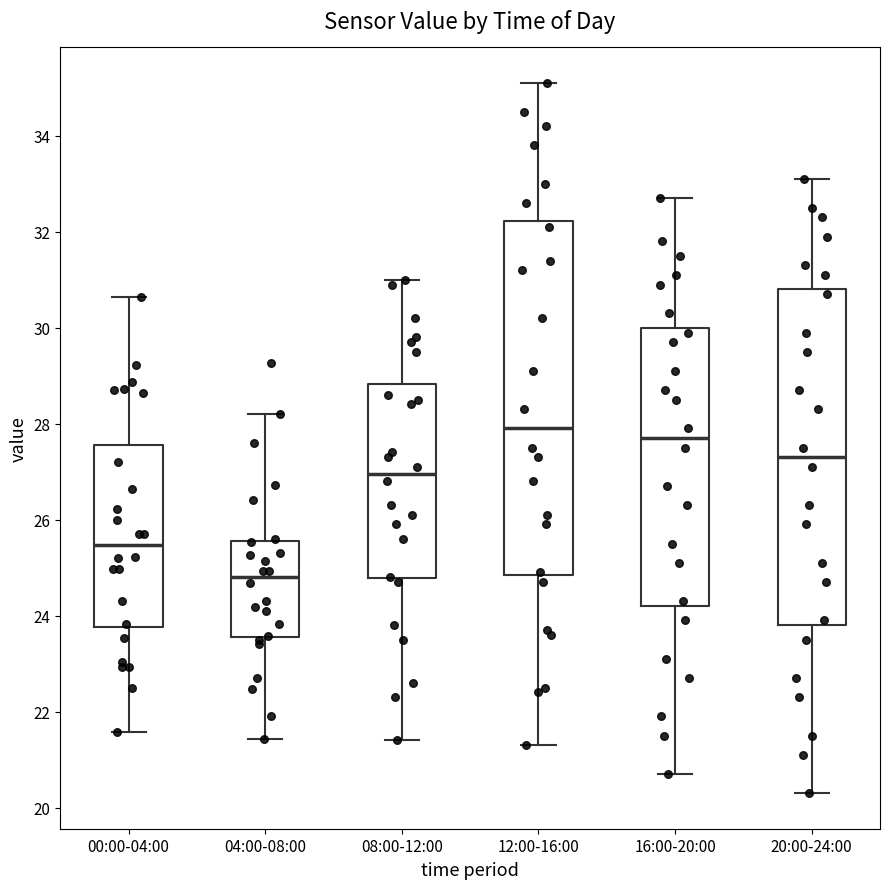

Which box has the lowest median line?

04:00-08:00